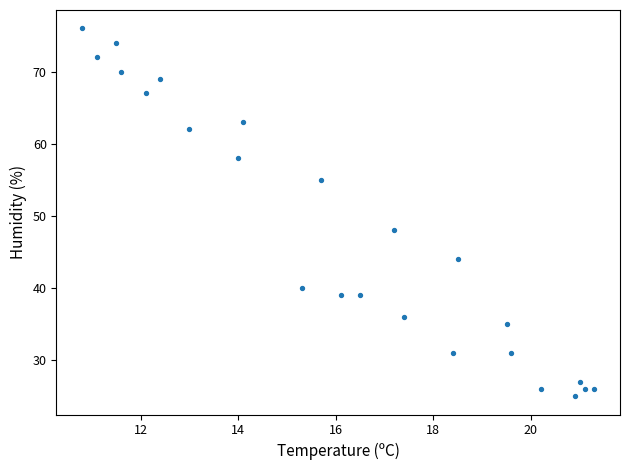

What Y value in the scatter plot is closest to 50?

48